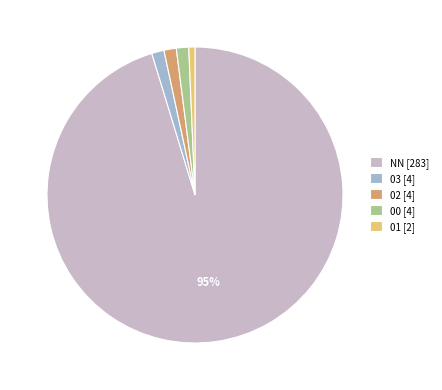

What is the majority slice?

NN [283]